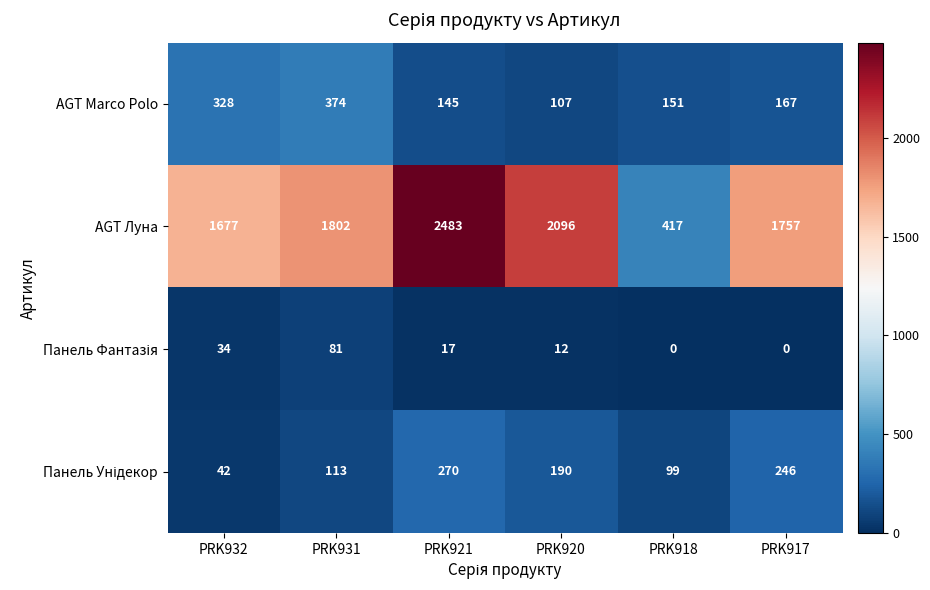

Count the number of categories in the chart.

6